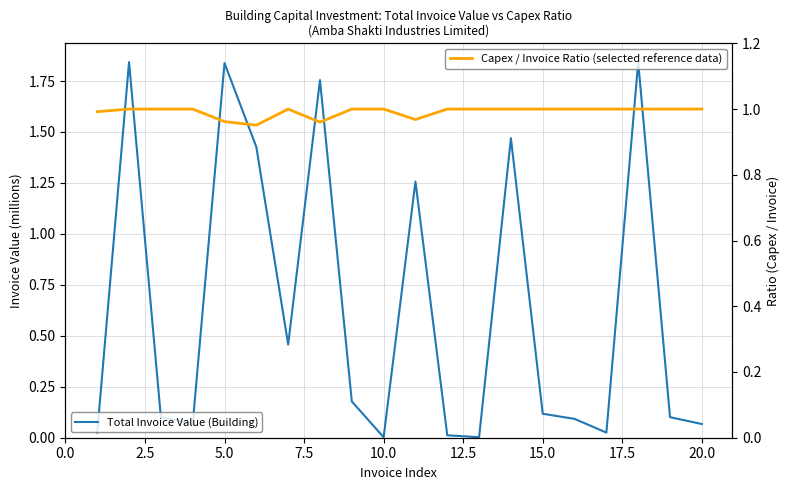

Is the value of Capex / Invoice Ratio (selected reference data) at 14 greater than the value of Total Invoice Value (Building) at 17.5?

No